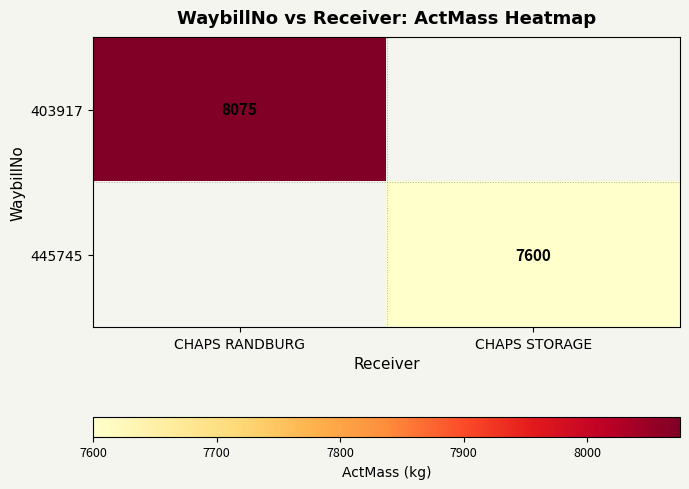

True or false: 403917 has a value of 3244 at CHAPS RANDBURG.

False